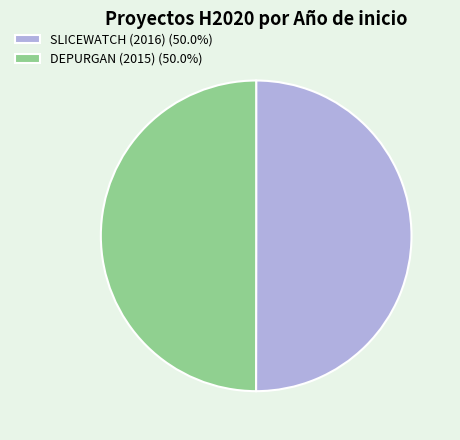

Do DEPURGAN (2015) (50.0%) and SLICEWATCH (2016) (50.0%) together represent more than half of the pie?

Yes